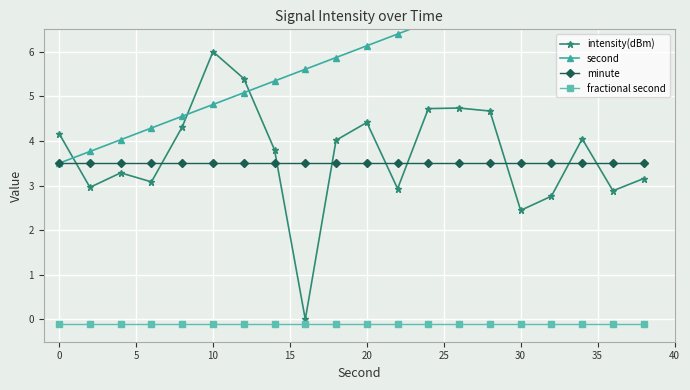

Is it true that minute equals 4.9 at 10?

False